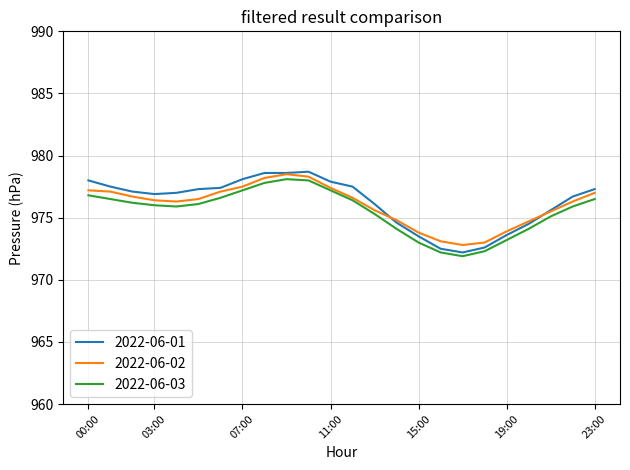

What is the smallest value displayed?

971.9